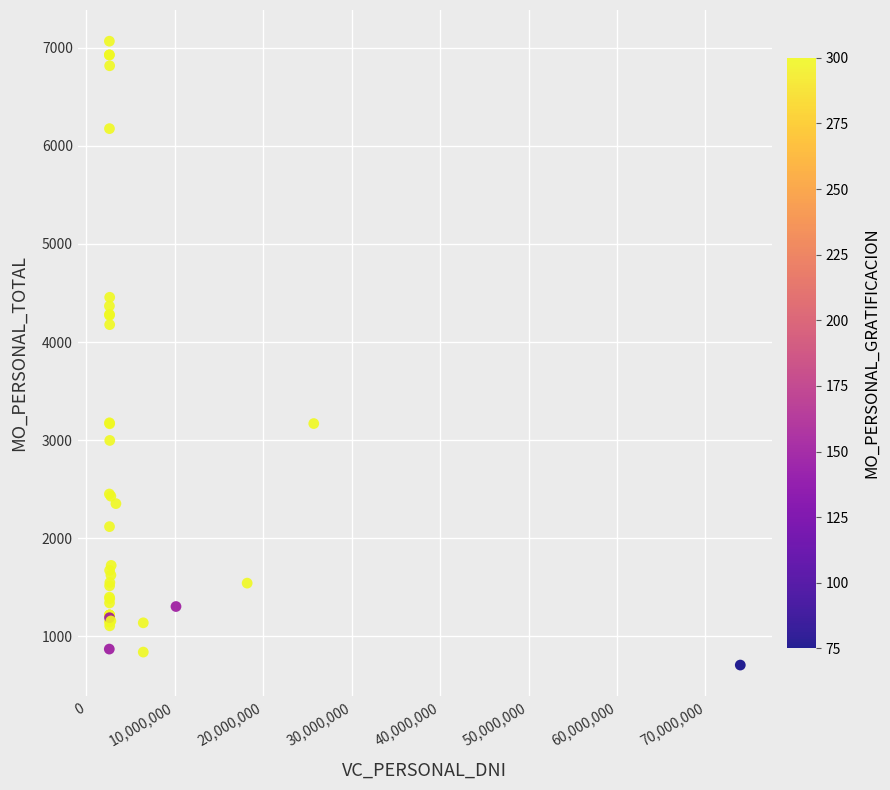

What Y value in the scatter plot is closest to 3887?

4177.3